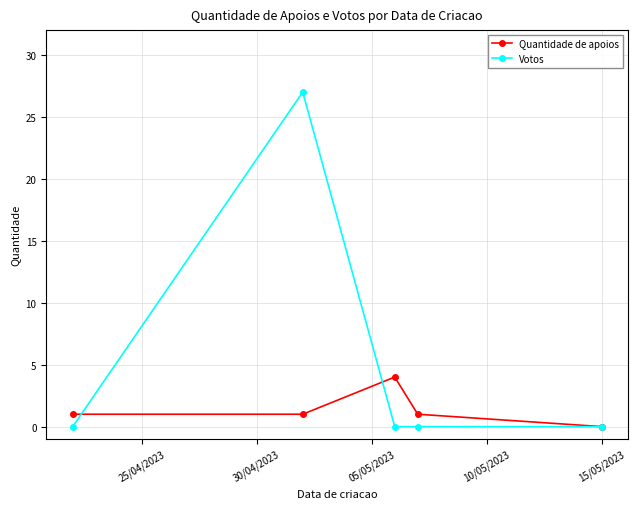

Which series has the widest spread of values?

Votos